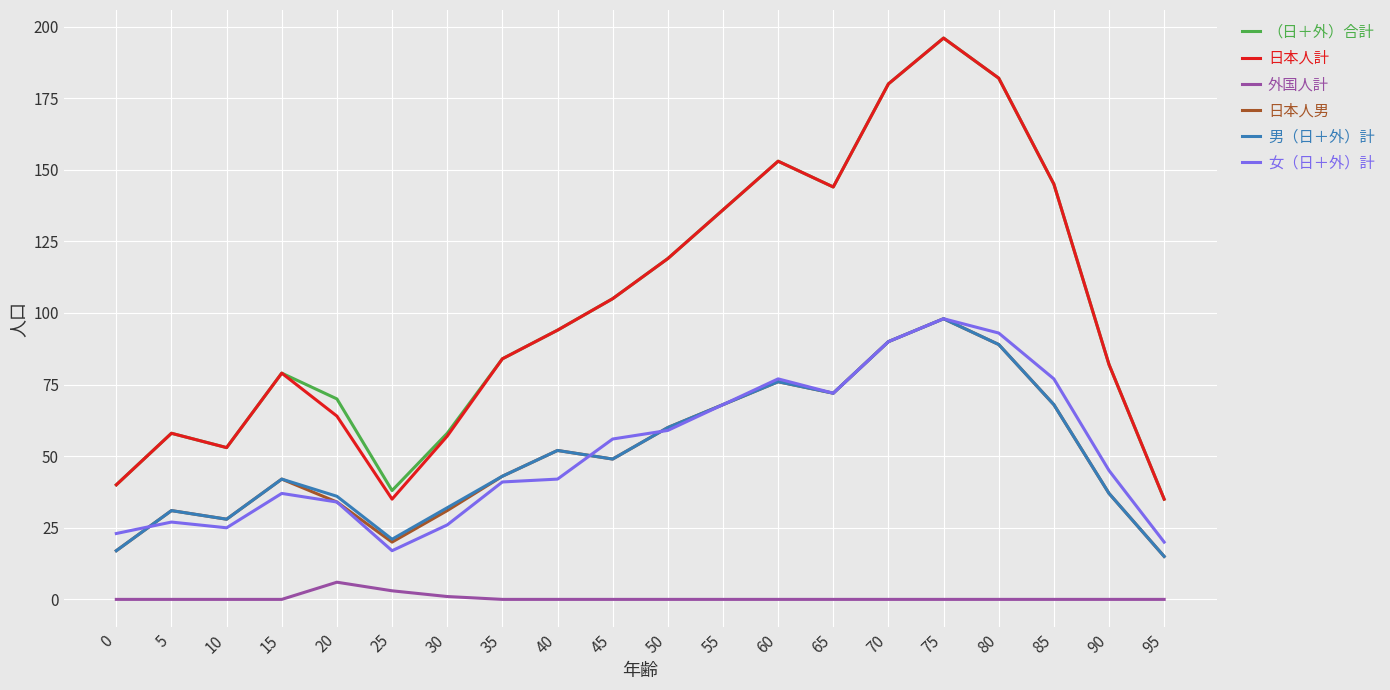

True or false: 日本人男 and 日本人計 cross at least once.

False